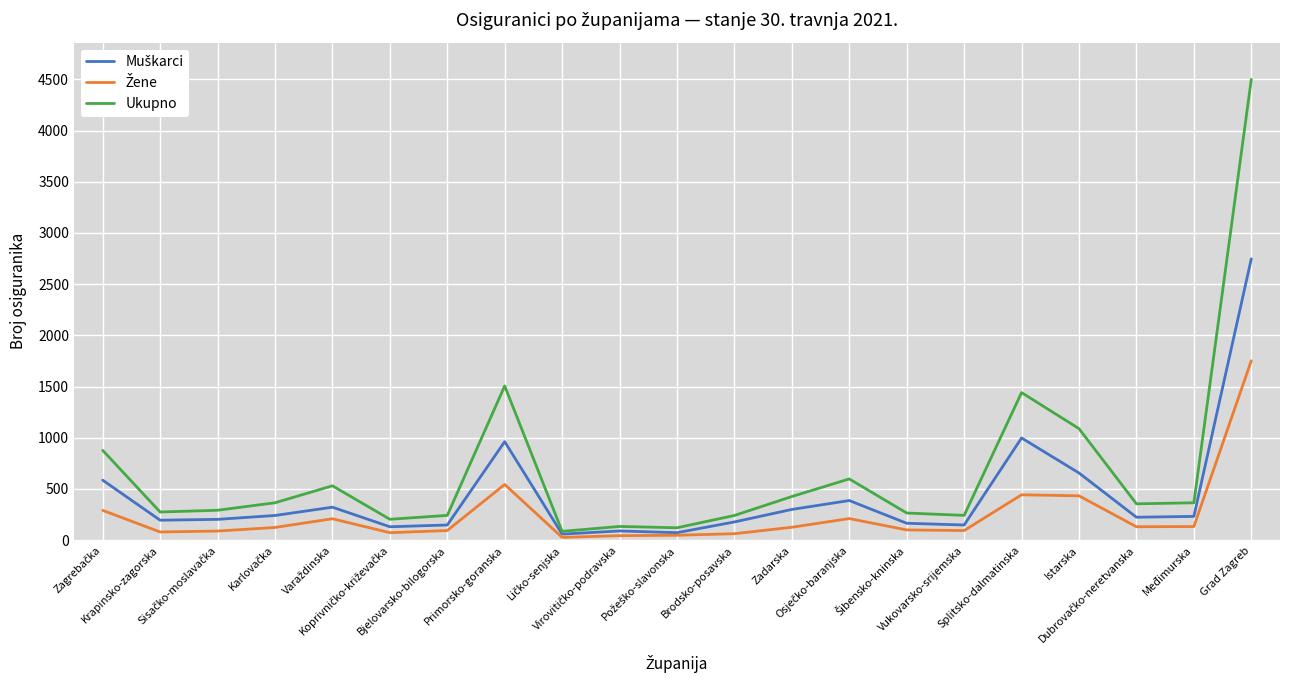

Which series has the largest total across all categories?

Ukupno